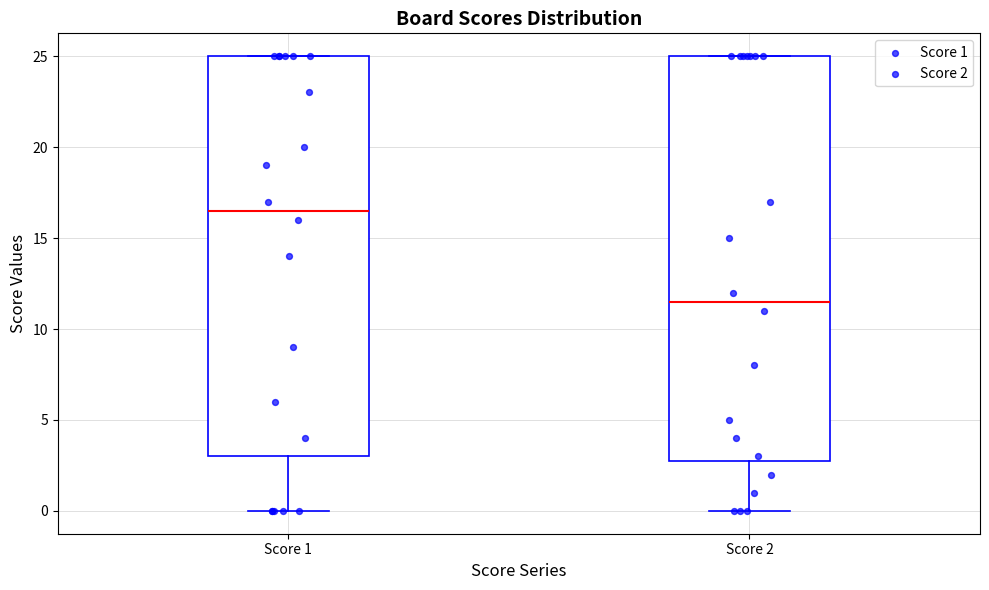

Reading left to right, transcribe this box plot: for each box, give where its median line is, the range the box spans, and where its two whiskers end, as read against the y-axis. The values are not printed on the chart, so give them approximately, as read against the axis.

Score 1: median 16.5, box 3.0 to 25.0, whiskers 0.0 to 25.0
Score 2: median 11.5, box 3.0 to 25.0, whiskers 0.0 to 25.0